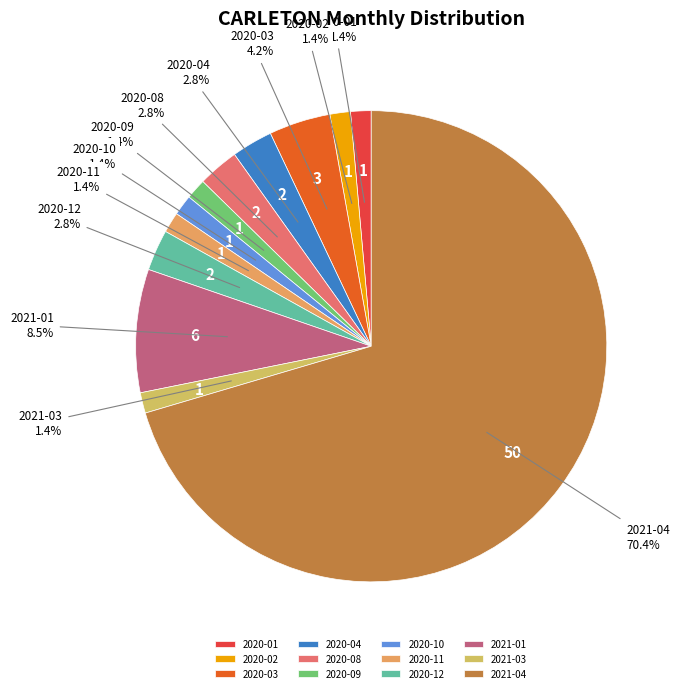

Which category has the biggest portion of the pie?

2021-04